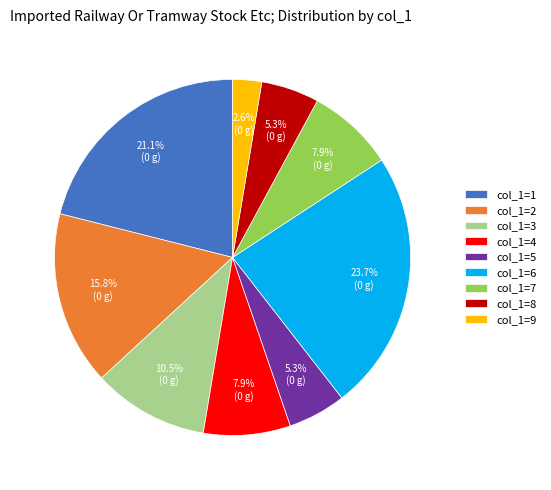

Is col_1=1 the majority of the pie?

No